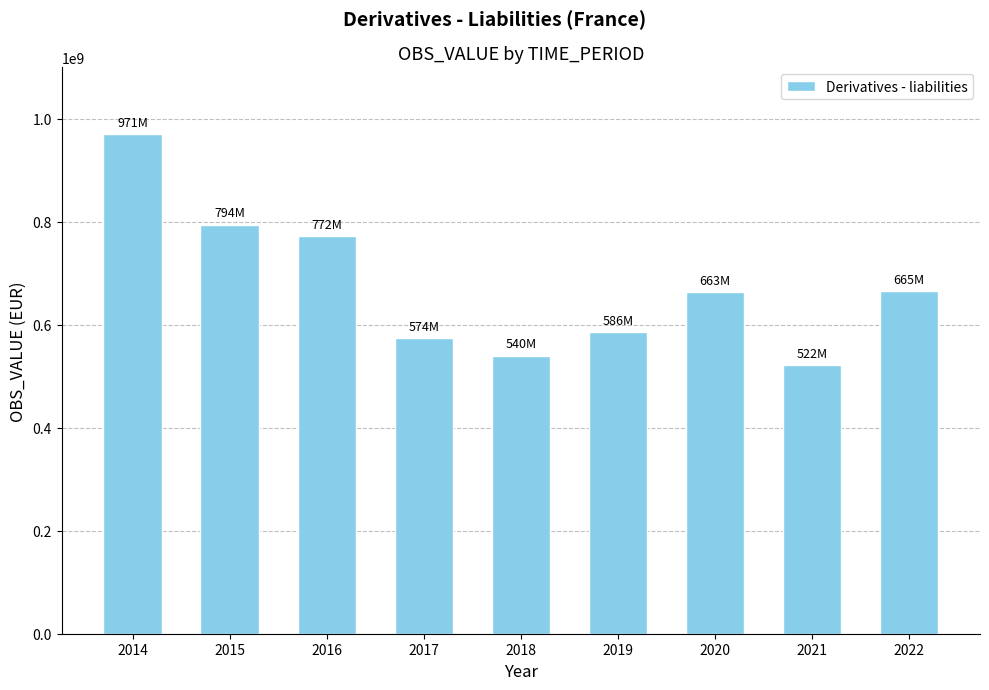

What is the value of the 3rd bar from the left?

772100319